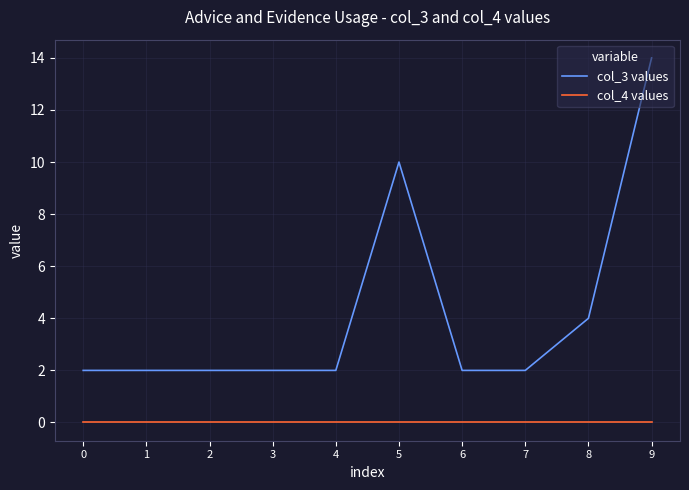

At 7, list the series in order from smallest to largest.

col_4 values, col_3 values